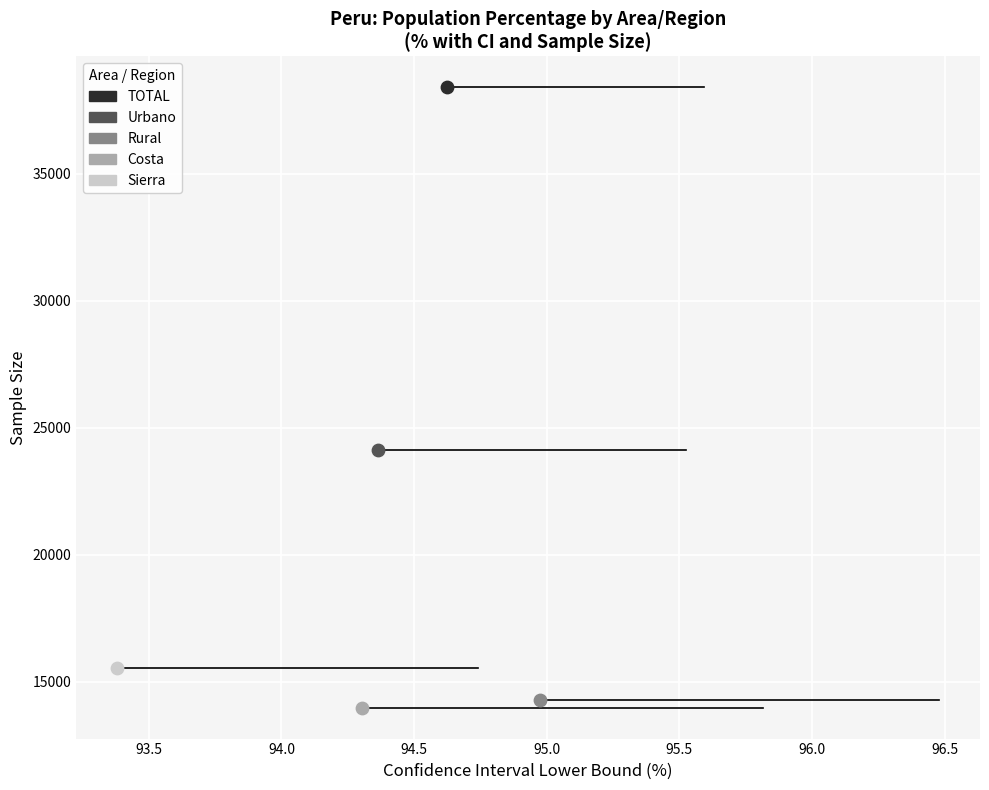

What are all the series names shown in the legend?

TOTAL, Urbano, Rural, Costa, Sierra